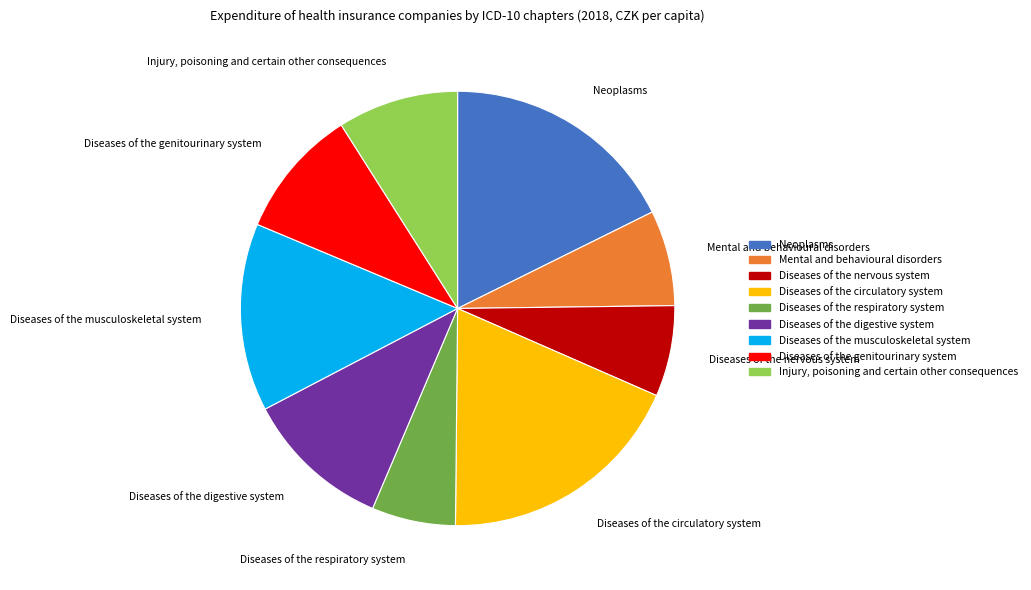

Approximately how many times larger is the value at Diseases of the digestive system compared to Diseases of the nervous system?

1.6